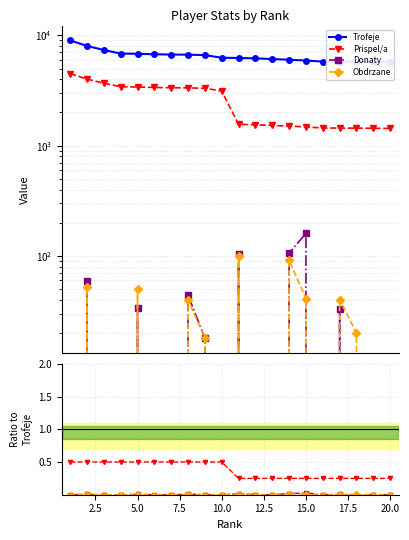

How many lines are shown in the chart?

4